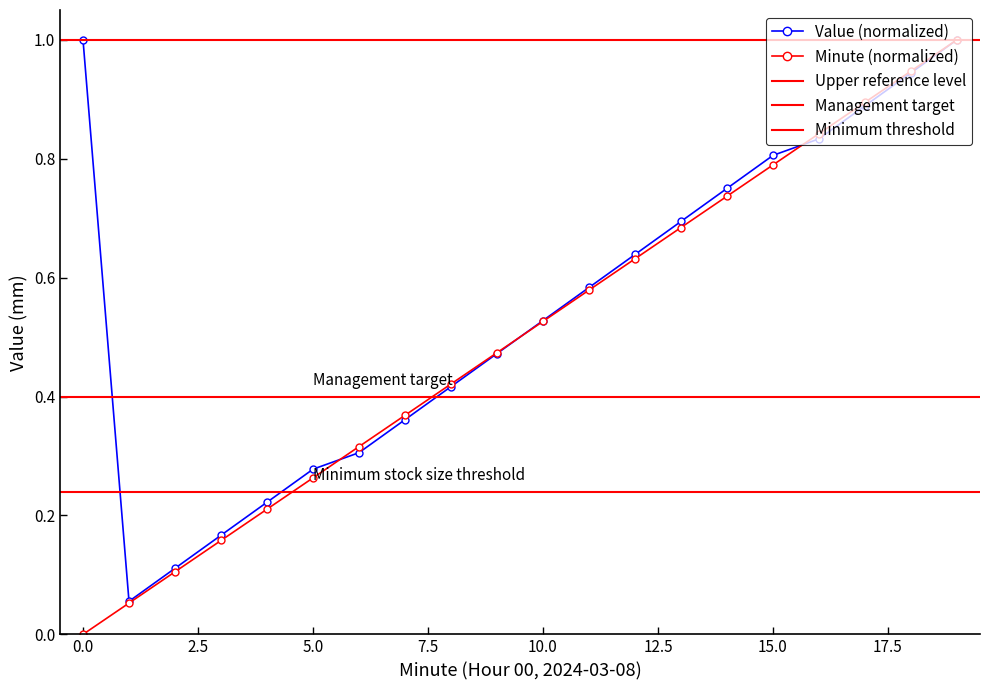

Reading left to right, list all the values displayed in this chart.

0=0.0	1=0.1	2=0.1	3=0.2	4=0.2	5=0.3	6=0.3	7=0.4	8=0.4	9=0.5	10=0.5	11=0.6	12=0.6	13=0.7	14=0.7	15=0.8	16=0.8	17=0.9	18=0.9	19=1.0